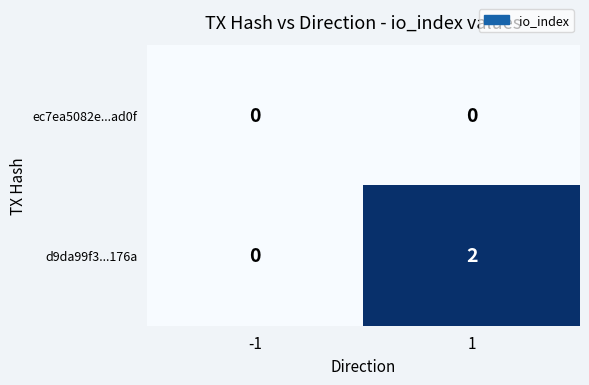

List the series in order of their overall mean, highest first.

d9da99f3...176a, ec7ea5082e...ad0f